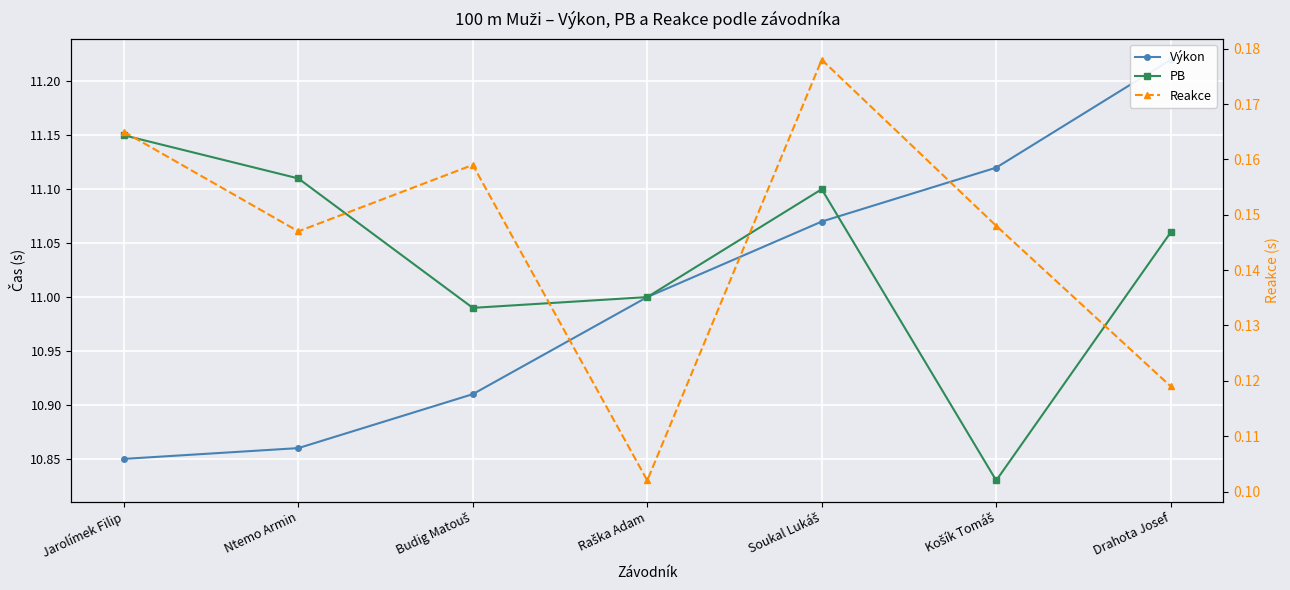

True or false: Výkon and Reakce intersect in this chart.

False